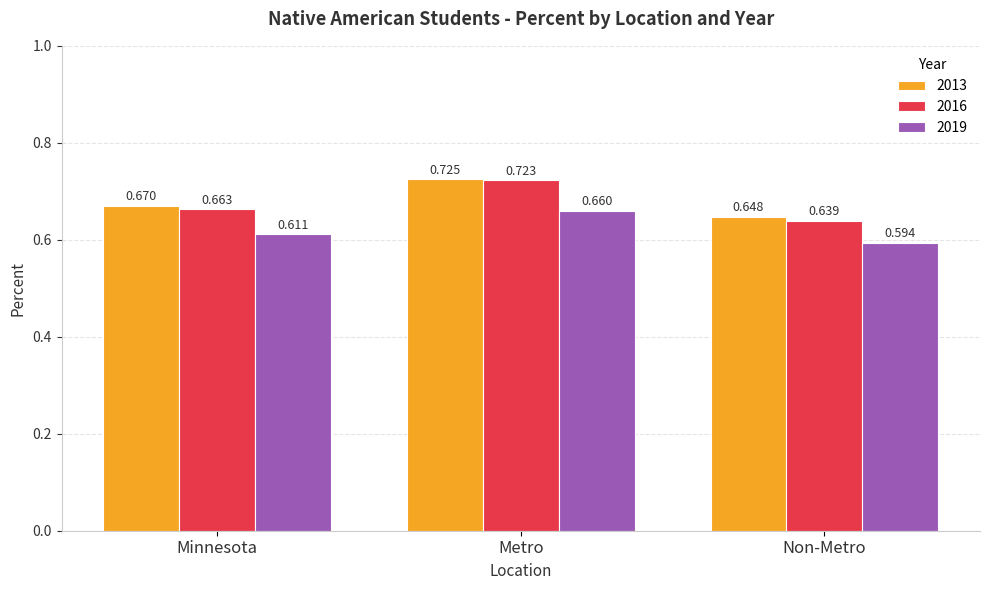

How many bars are there in total?

9